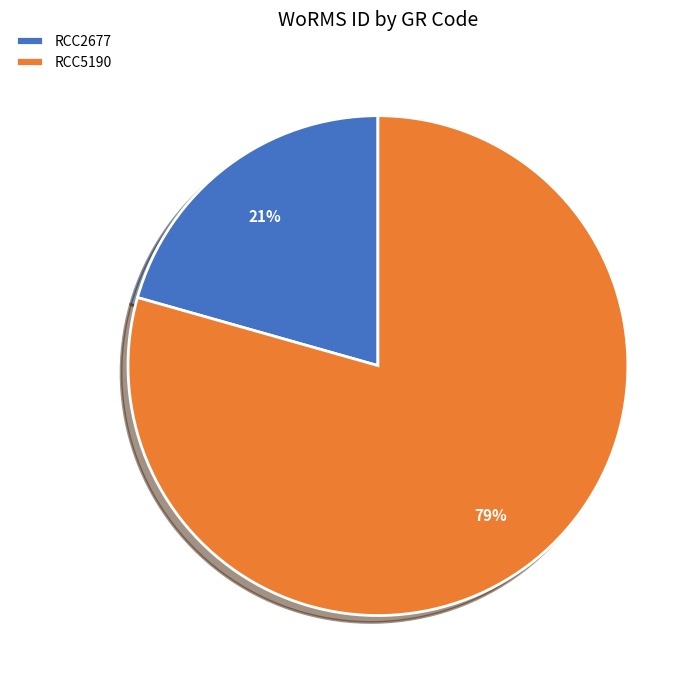

To the nearest percent, what is the combined percentage of RCC5190 and RCC2677?

100%